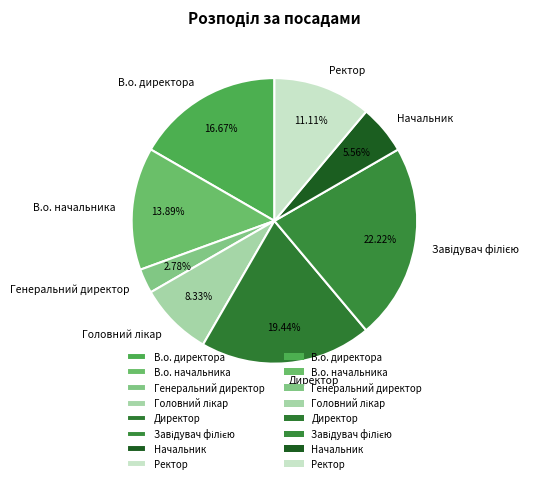

Approximately how many times larger is the value at Начальник compared to В.о. директора?

0.3